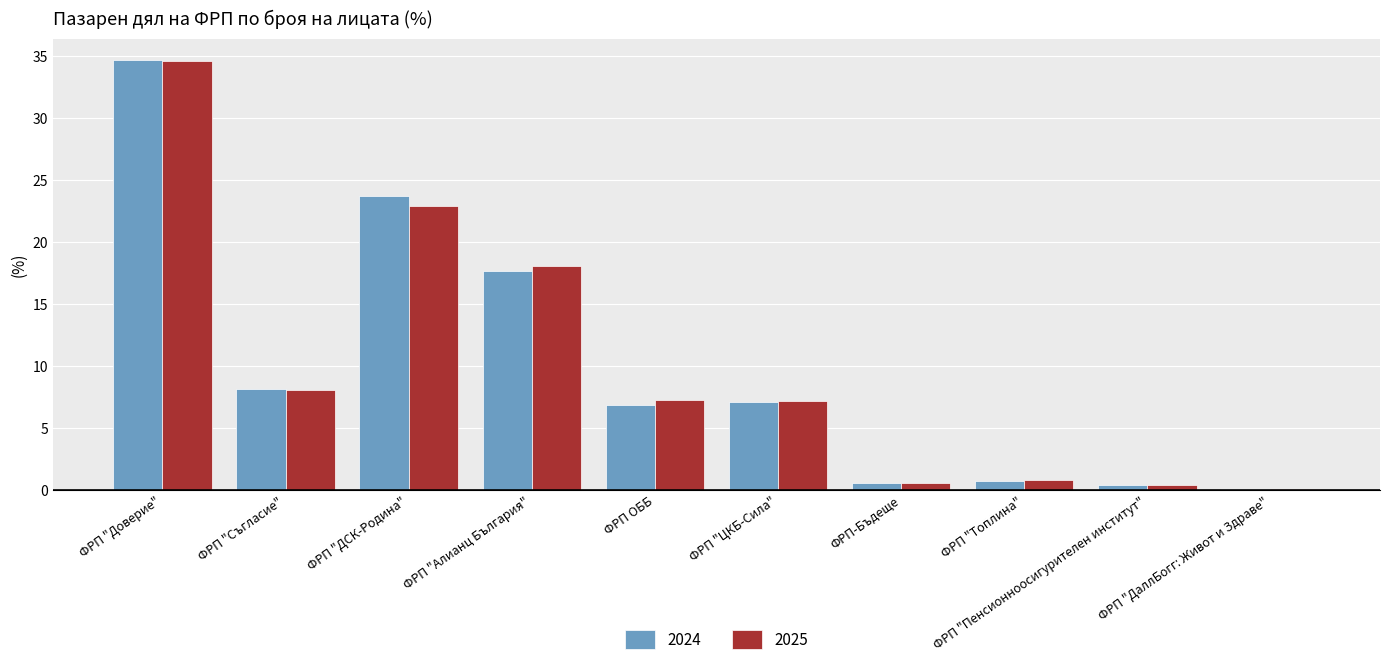

Where is 2024 nearest to the value 17?

ФРП "Алианц България"